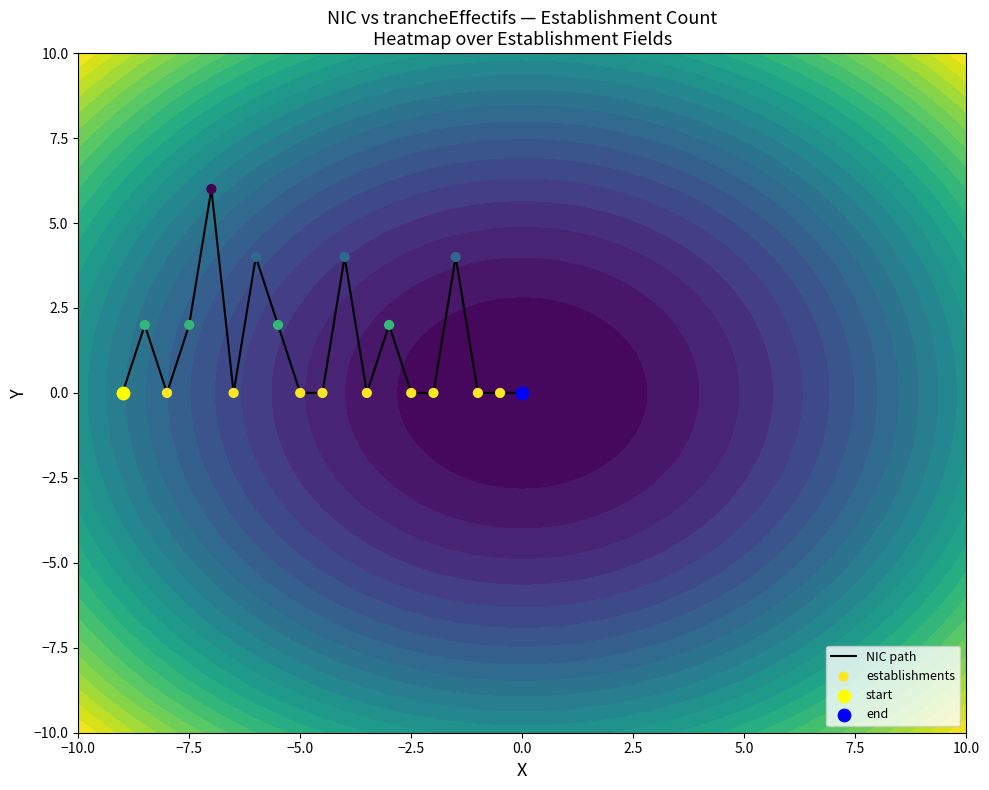

Rank the series at −7.5 from lowest to highest value.

NIC path, establishments